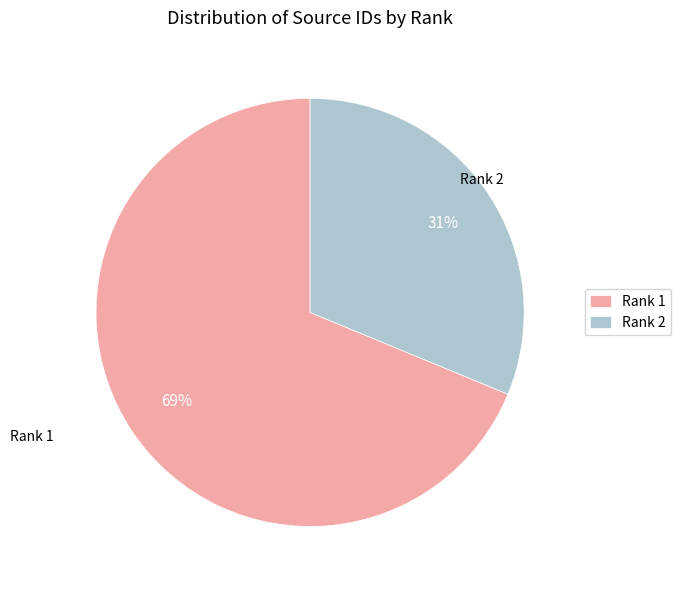

Which category accounts for the majority?

Rank 1